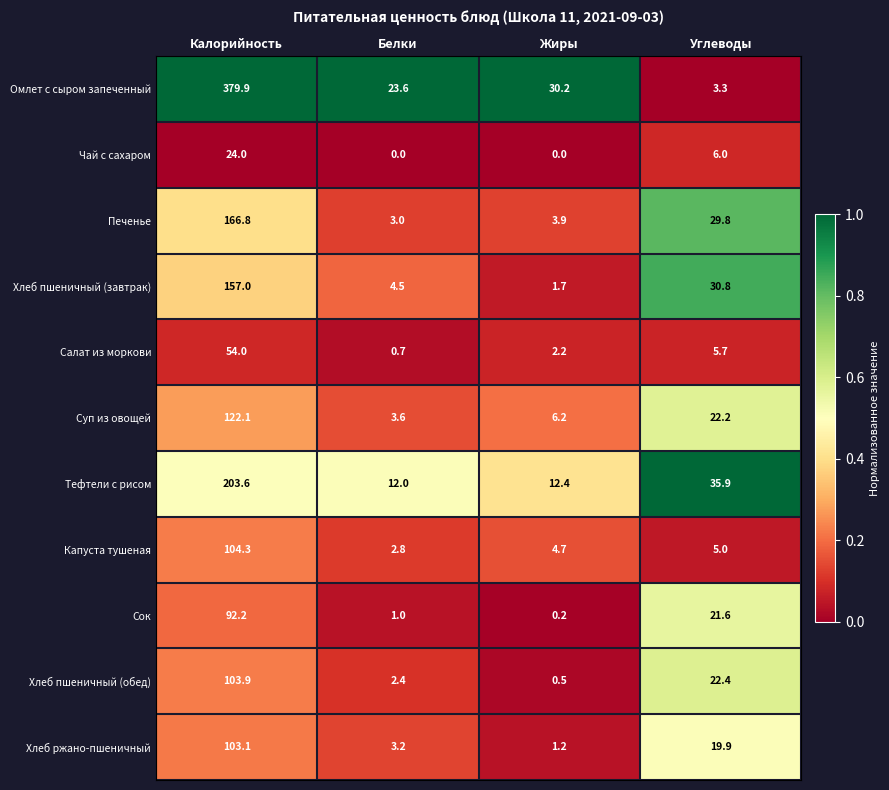

Rank the series at Жиры from lowest to highest value.

Чай с сахаром, Сок, Хлеб пшеничный (обед), Хлеб ржано-пшеничный, Хлеб пшеничный (завтрак), Салат из моркови, Печенье, Капуста тушеная, Суп из овощей, Тефтели с рисом, Омлет с сыром запеченный